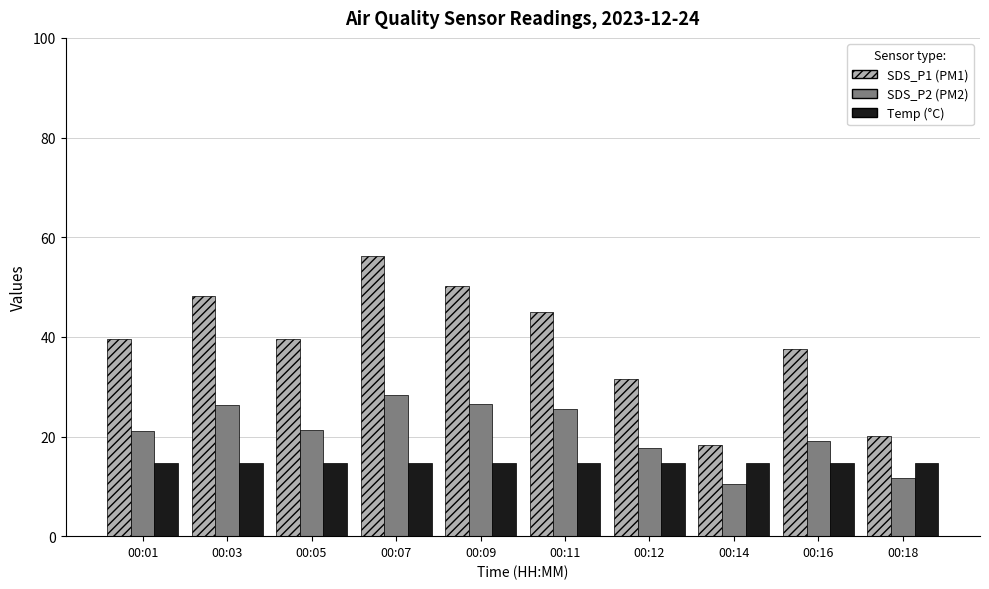

What is the maximum value shown in the chart?

56.2